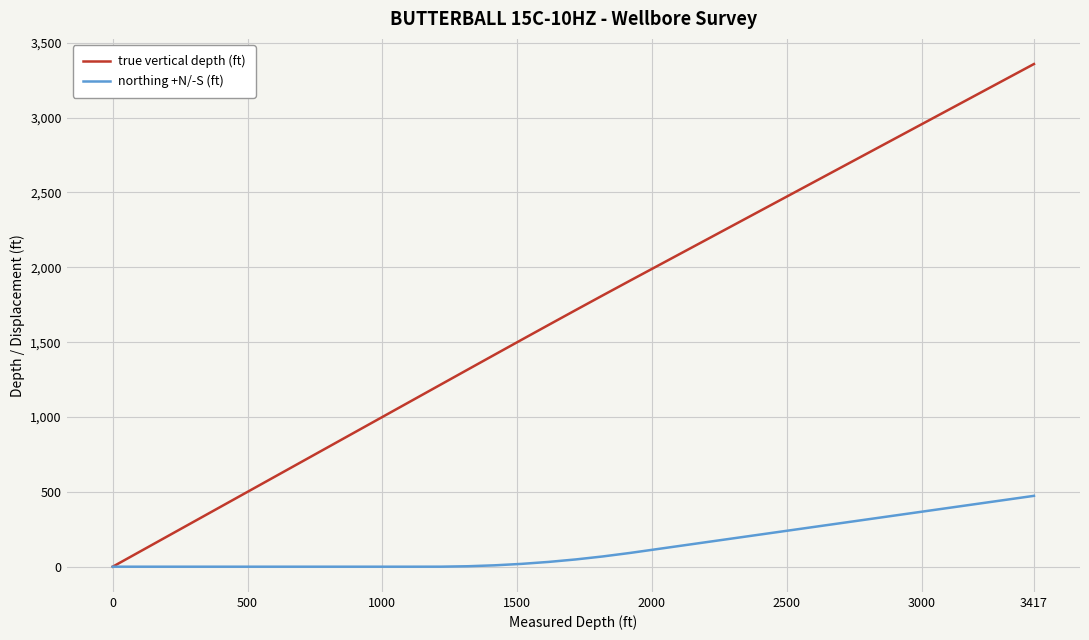

How many lines are shown in the chart?

2